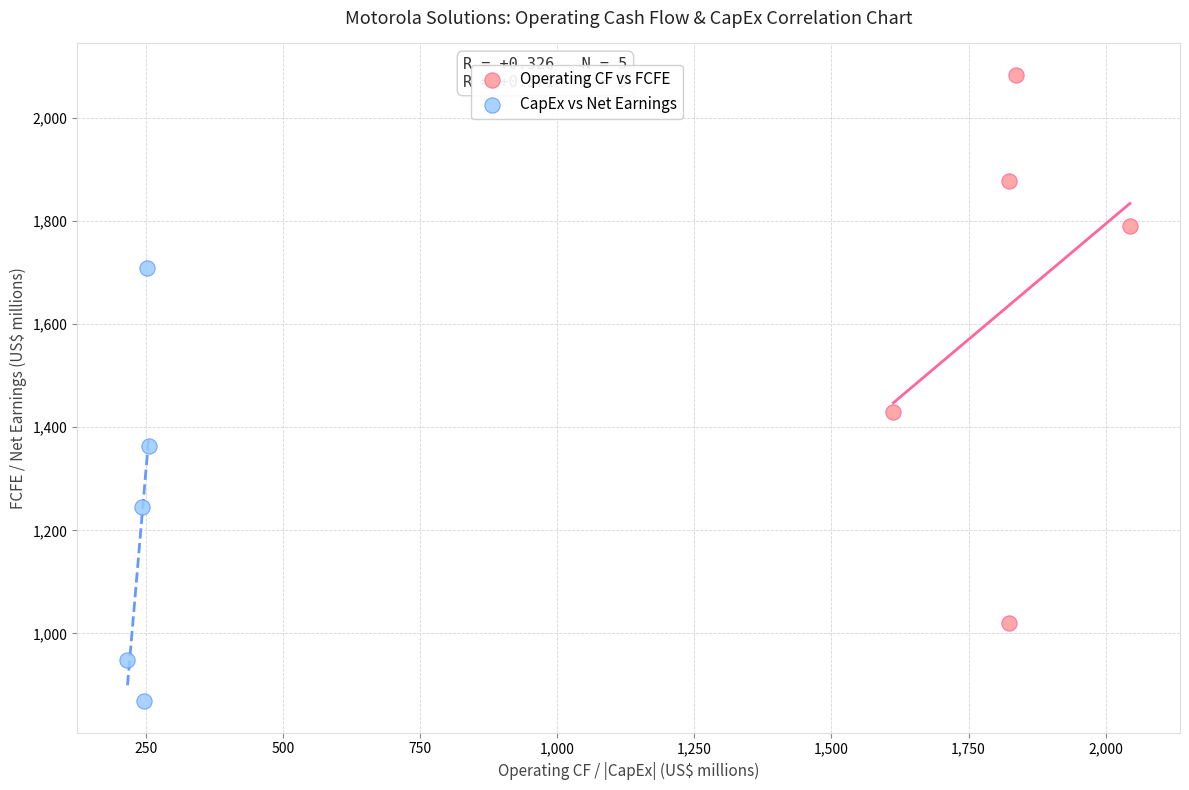

Which series reaches the maximum Y coordinate?

Operating CF vs FCFE